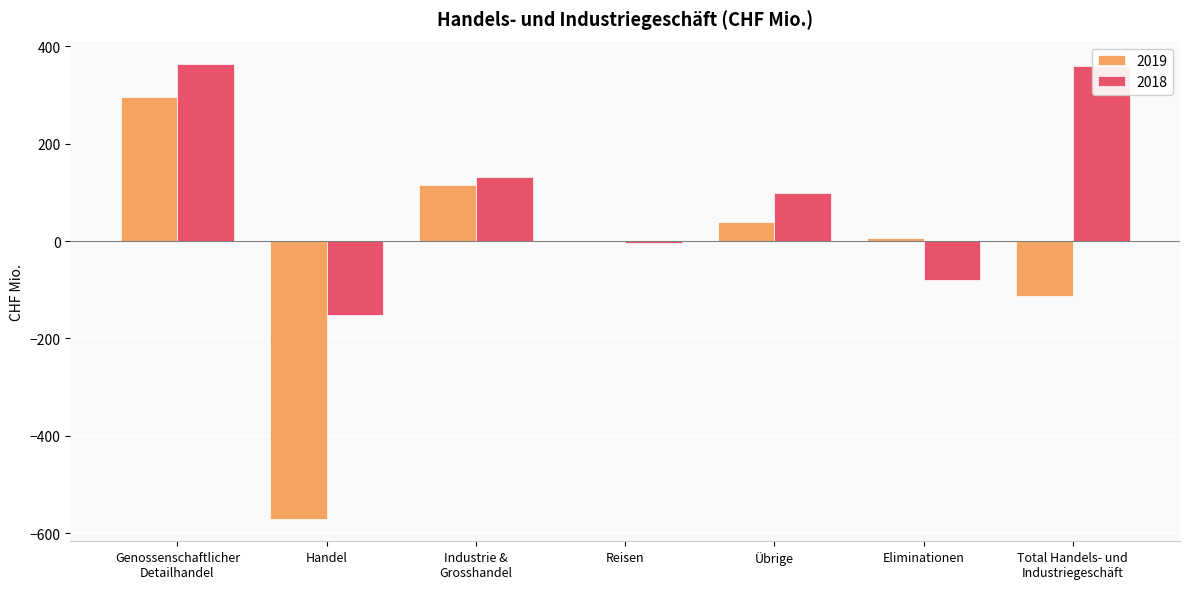

What is the maximum value shown in the chart?

363